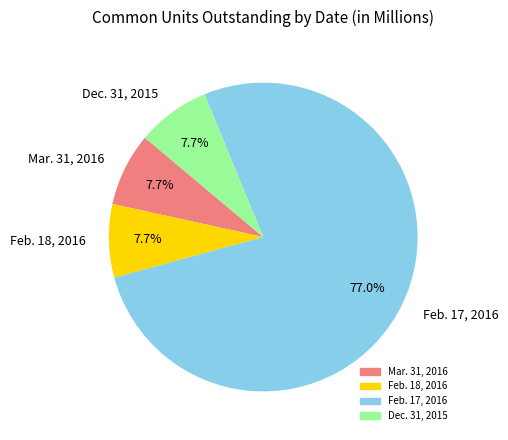

How much of the chart is everything except Dec. 31, 2015?

92.3%